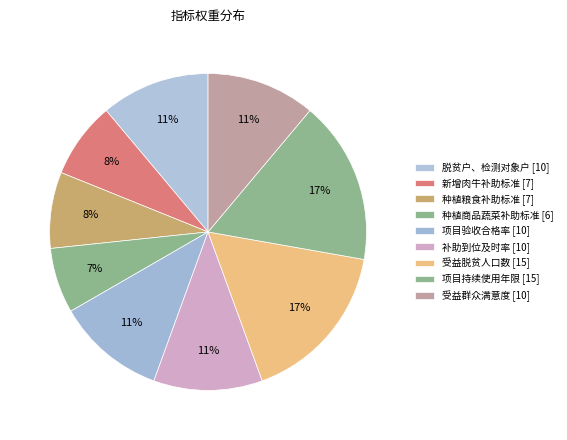

Count the number of slices in the pie.

9